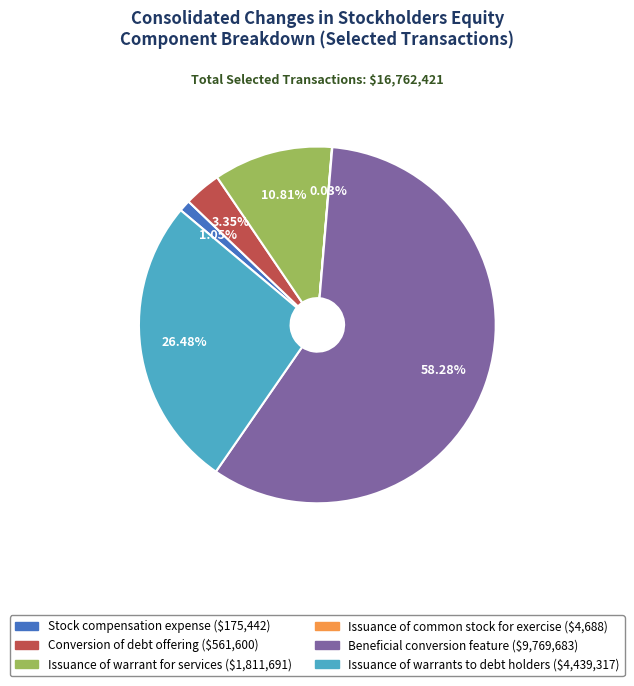

True or false: Beneficial conversion feature accounts for 58% of the total.

True